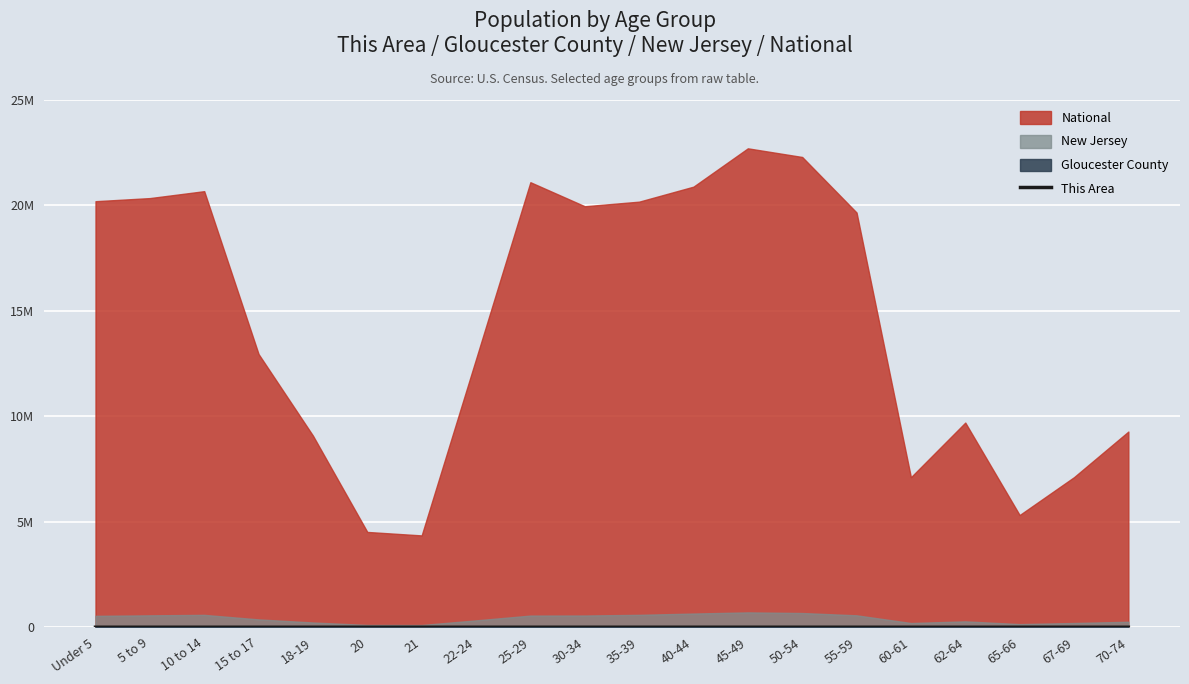

What is the average value?

170